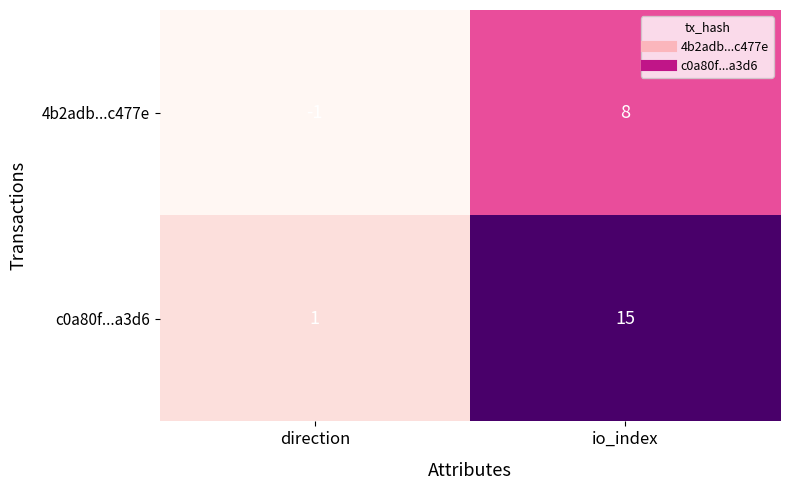

Reading left to right, transcribe all the data shown in this chart.

4b2adb...c477e: direction=-1	io_index=8
c0a80f...a3d6: direction=1	io_index=15